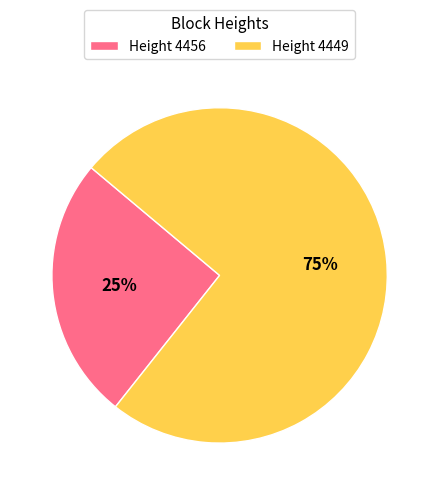

True or false: Height 4456 accounts for 13% of the total.

False